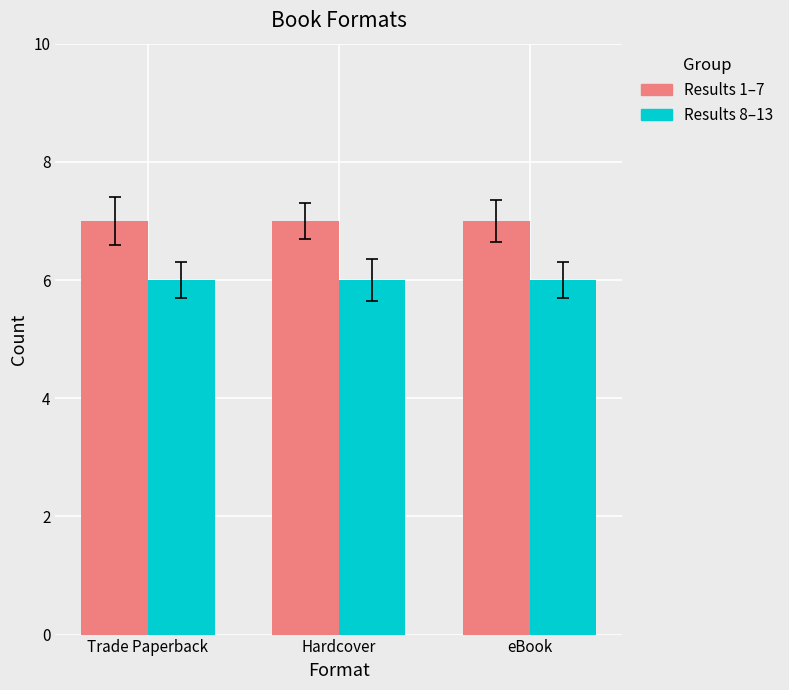

What is the spread (max minus min) of values at eBook?

1